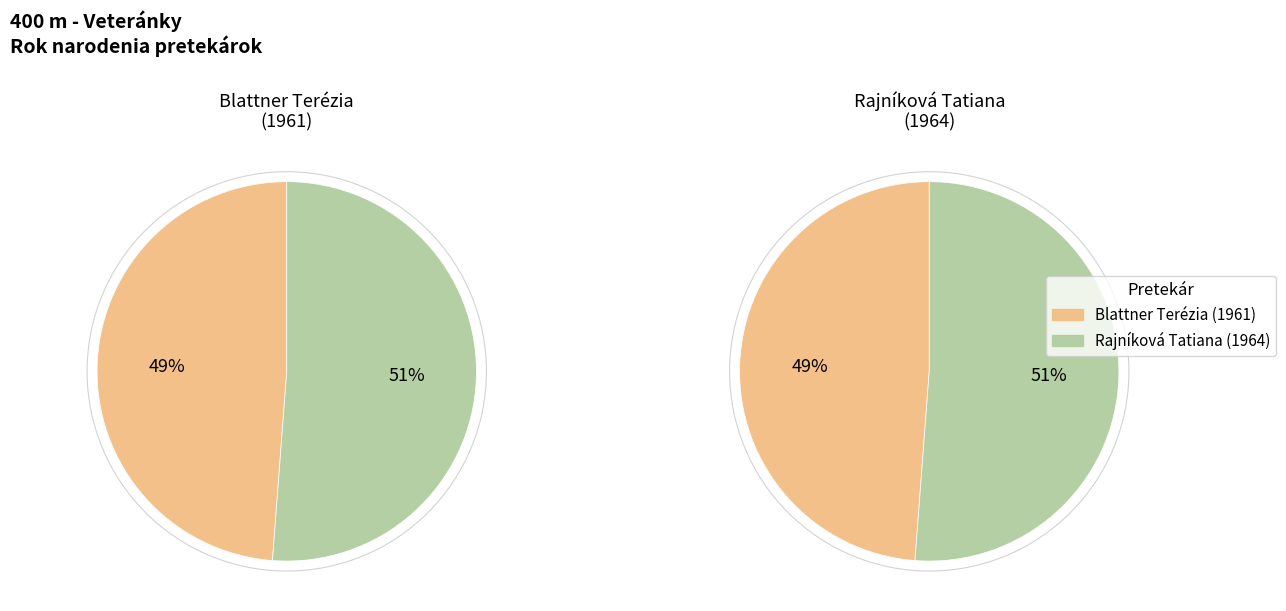

To the nearest percent, what portion does Blattner Terézia represent?

49%